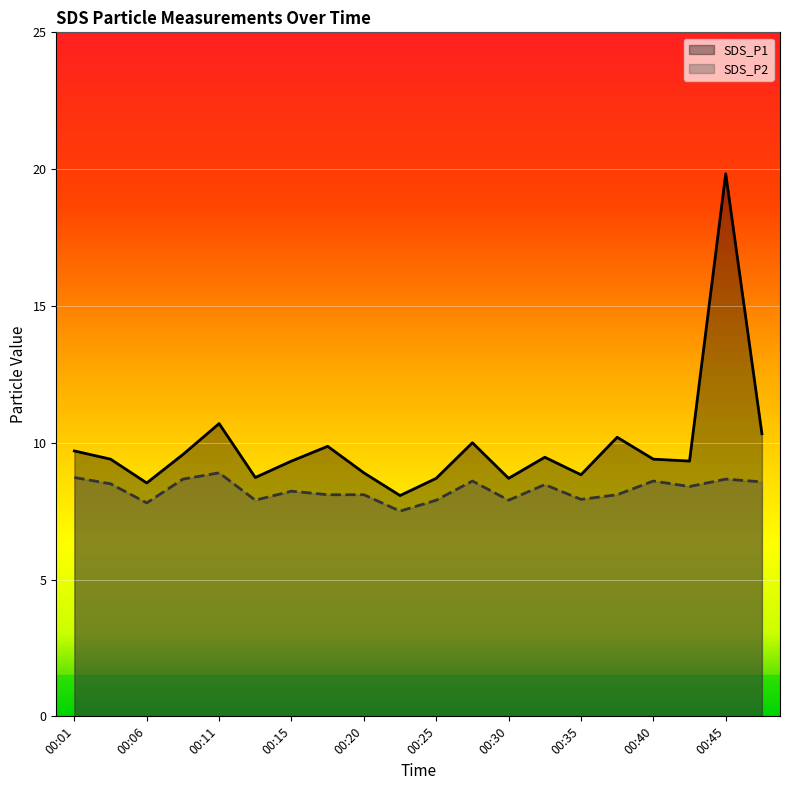

Reading right to left, extract all data points from this chart.

SDS_P1: 10.3	19.8	9.3	9.4	10.2	8.8	9.5	8.7	10.0	8.7	8.1	8.9	9.9	9.3	8.7	10.7	9.6	8.5	9.4	9.7
SDS_P2: 8.6	8.7	8.4	8.6	8.1	7.9	8.5	7.9	8.6	7.9	7.5	8.1	8.1	8.2	7.9	8.9	8.7	7.8	8.5	8.7